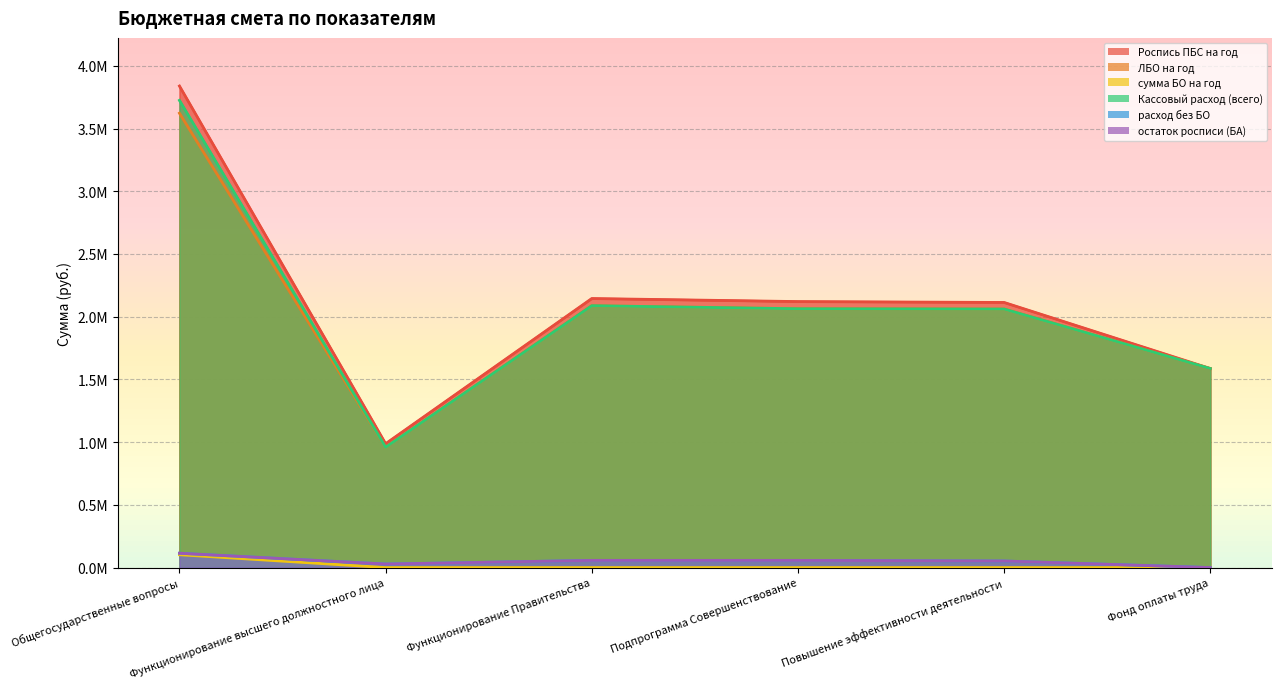

Which series has the largest total across all categories?

Роспись ПБС на год